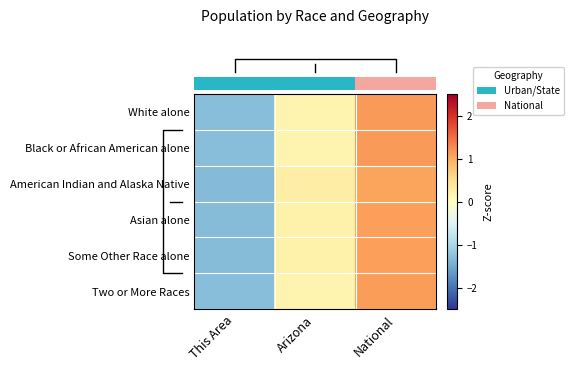

Which label corresponds to the largest value in the chart?

National